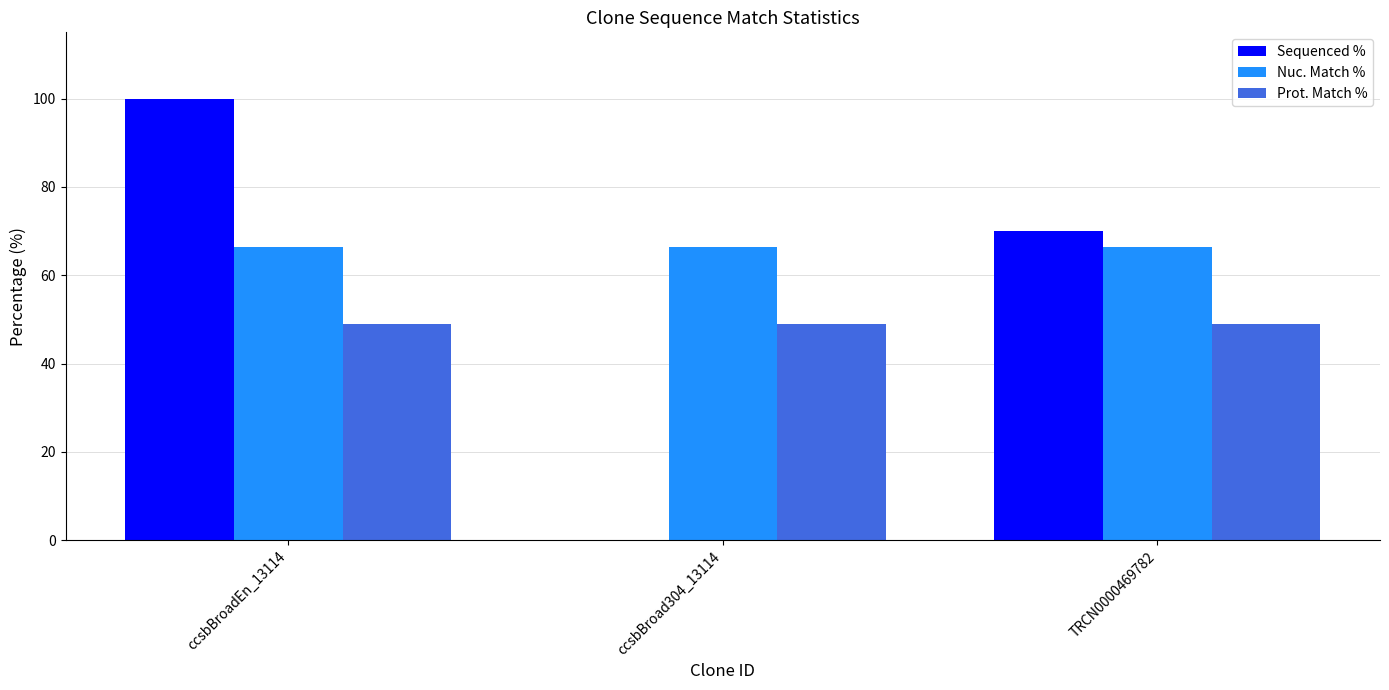

Reading left to right, extract all data points from this chart.

Sequenced %: ccsbBroadEn_13114=100.0	ccsbBroad304_13114=0.0	TRCN0000469782=69.9
Nuc. Match %: ccsbBroadEn_13114=66.3	ccsbBroad304_13114=66.3	TRCN0000469782=66.3
Prot. Match %: ccsbBroadEn_13114=48.9	ccsbBroad304_13114=48.9	TRCN0000469782=48.9